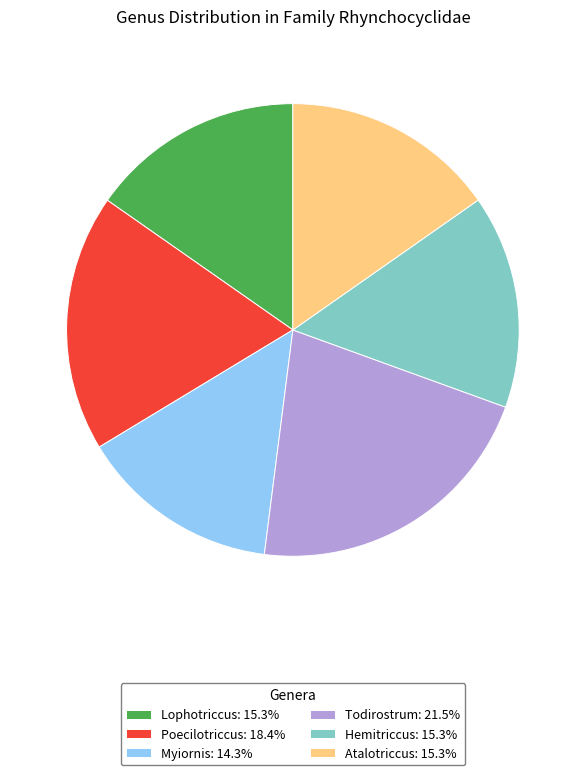

Approximately how many times larger is the value at Poecilotriccus: 18.4% compared to Hemitriccus: 15.3%?

1.2